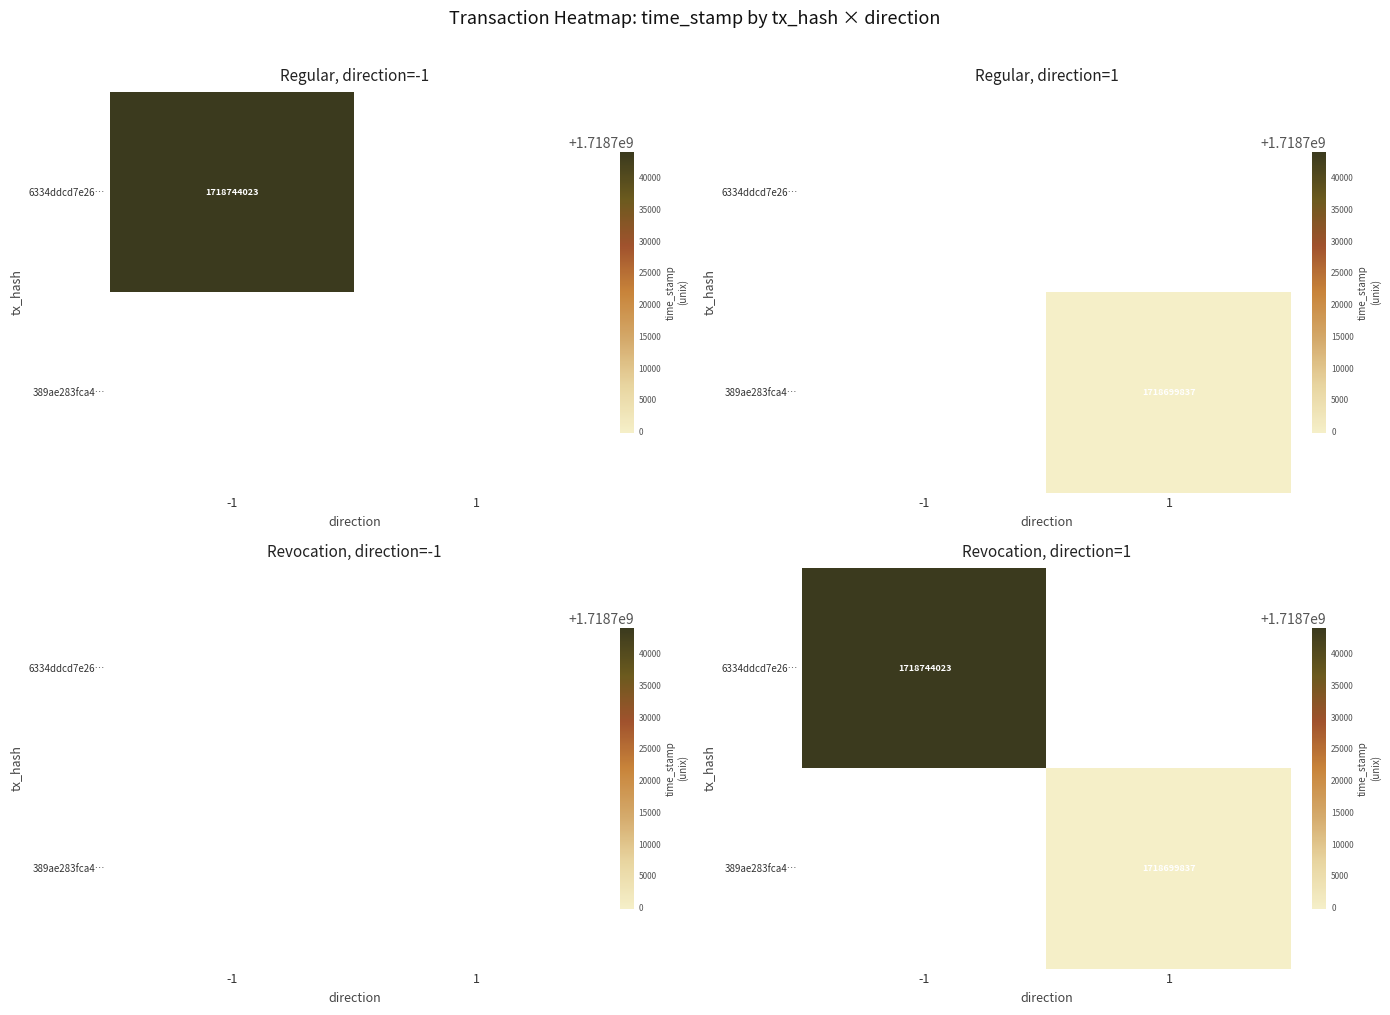

How many values in 389ae283fca4… are above zero?

1